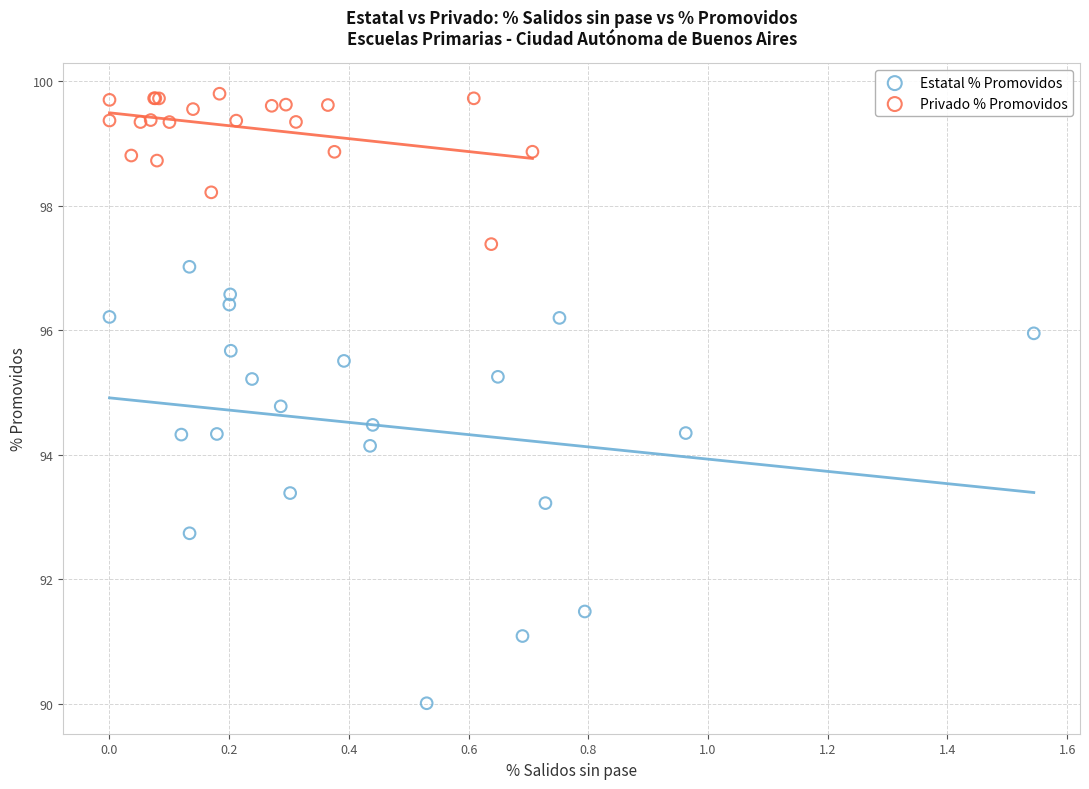

Which series contains the lowest Y value?

Estatal % Promovidos